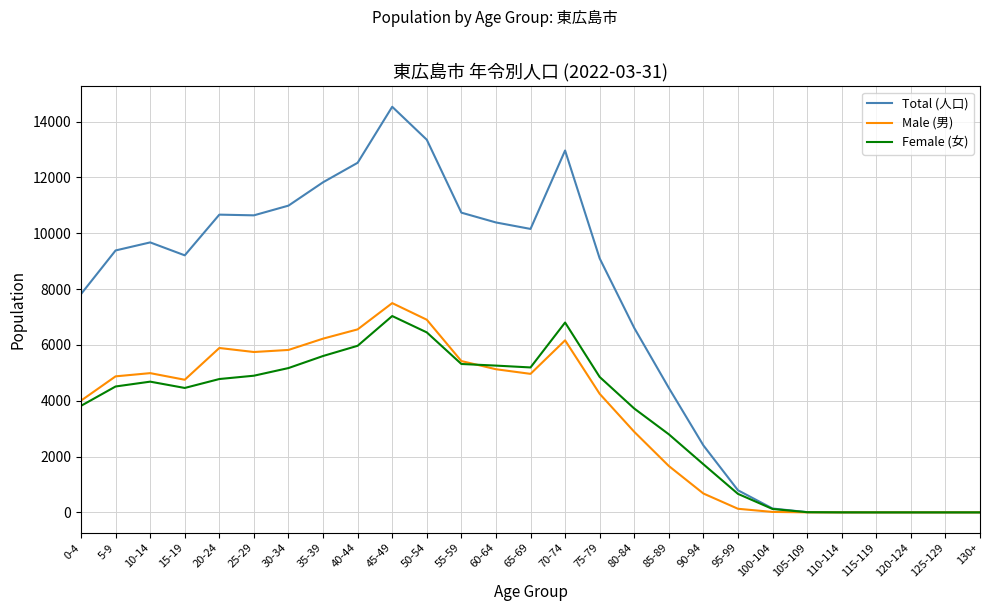

What is the total value across all series at 65-69?

20312